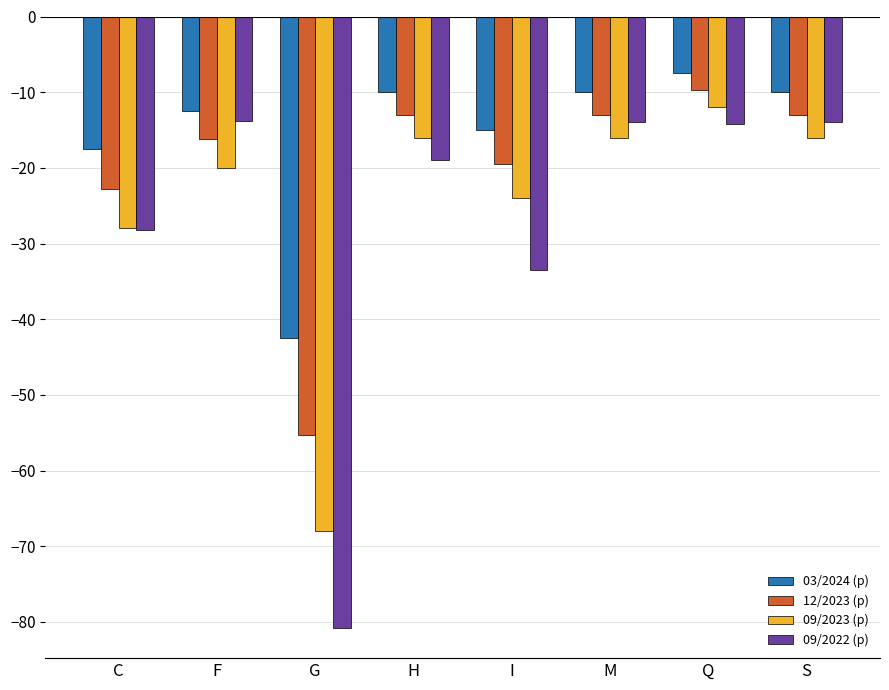

What is the greatest value displayed?

-7.5